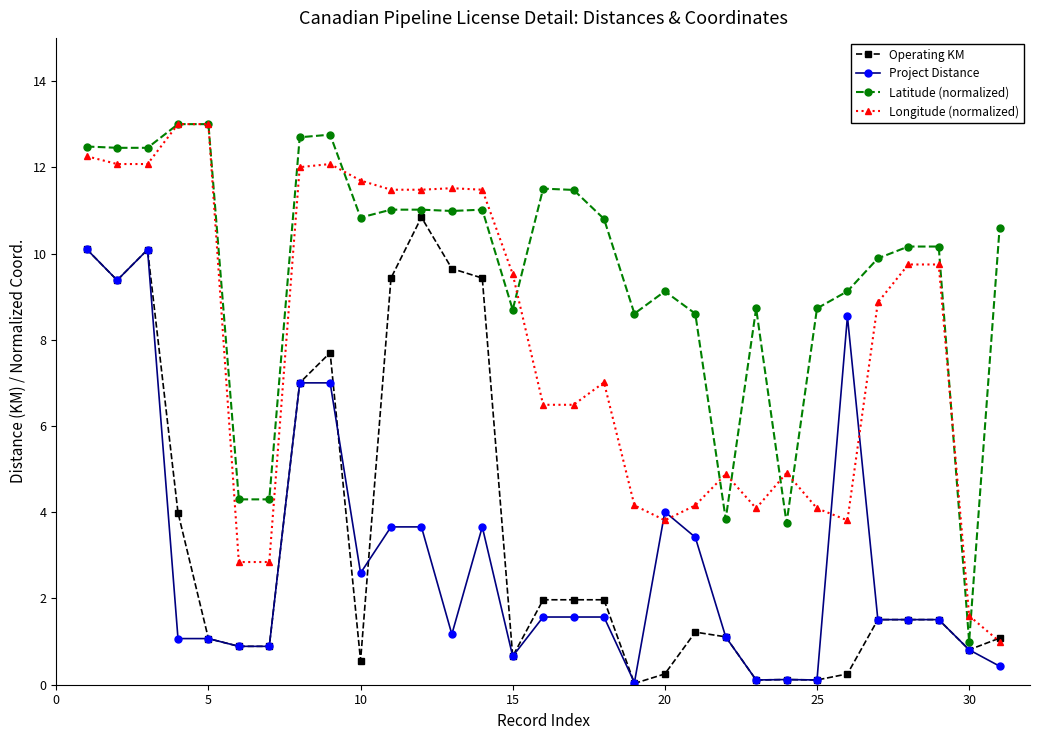

How many times do Project Distance and Longitude (normalized) cross each other?

4